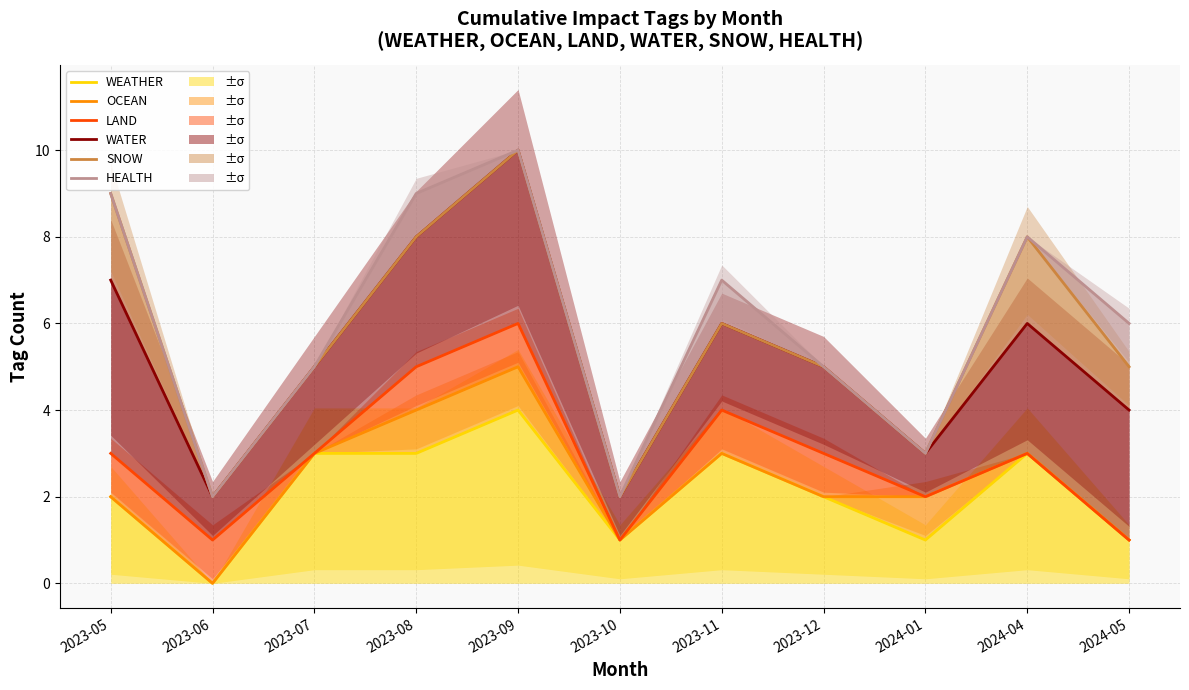

True or false: WATER and SNOW intersect in this chart.

False